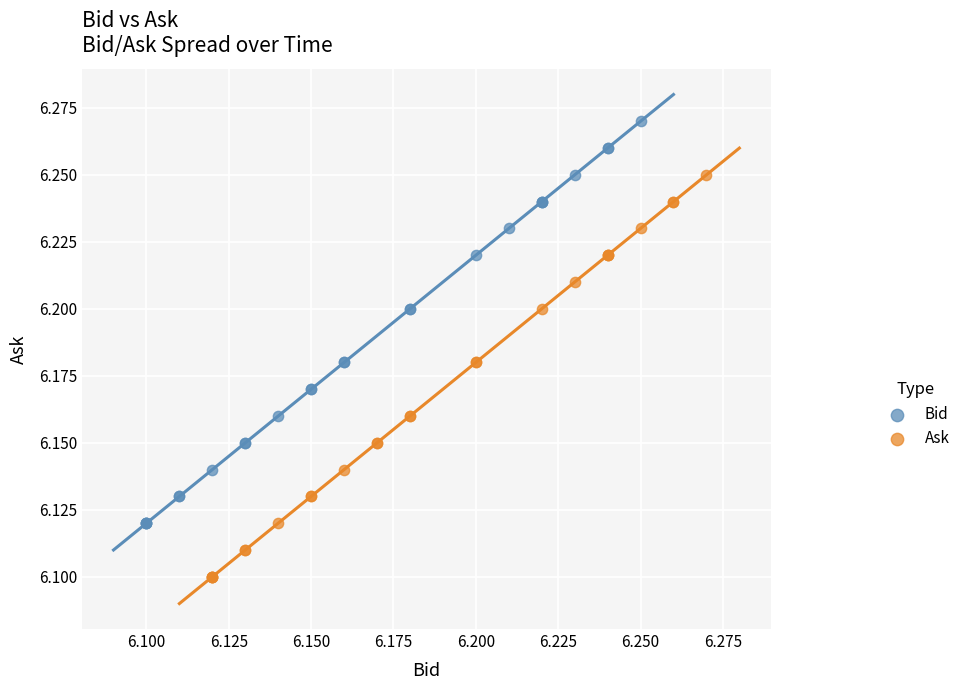

What are all the series names shown in the legend?

Bid, Ask